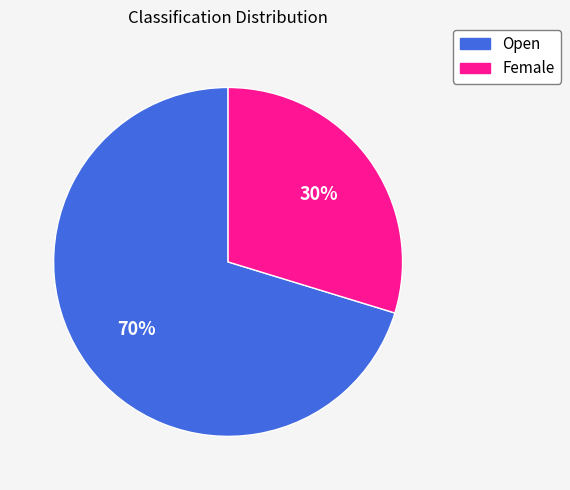

Which has a higher value, Open or Female?

Open